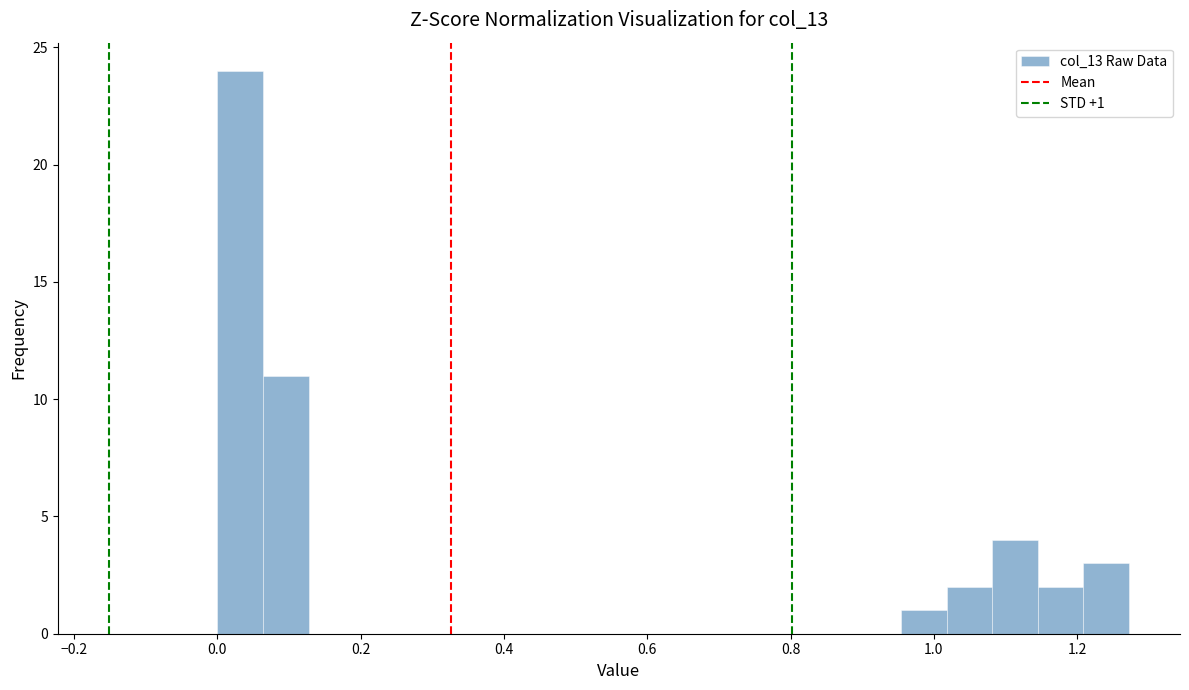

Read against the x-axis, roughly where is the centre of the tallest bar?

0.04